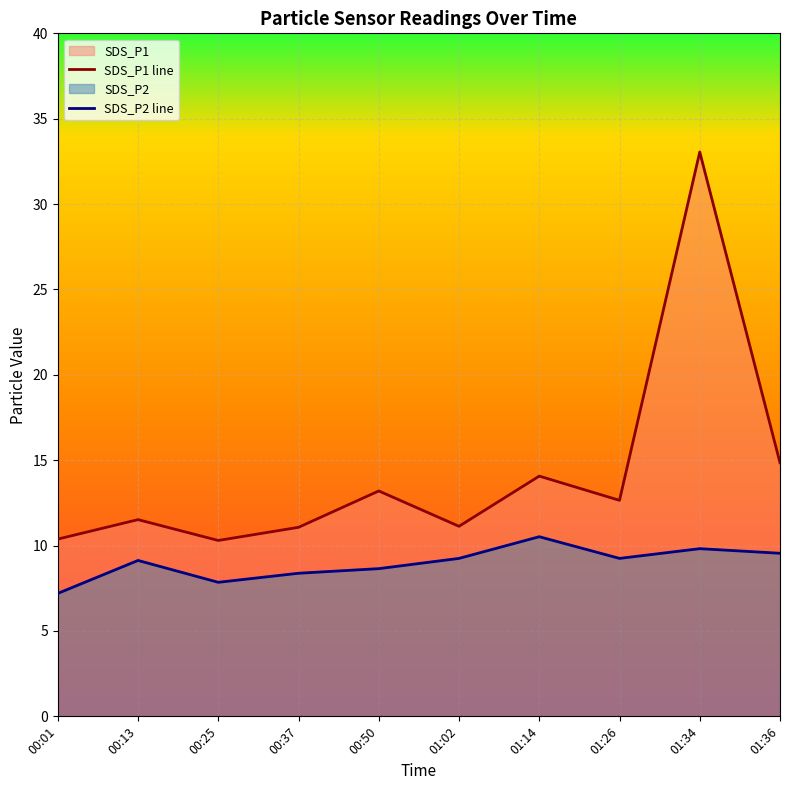

How many data points in SDS_P2 line are less than 9?

4